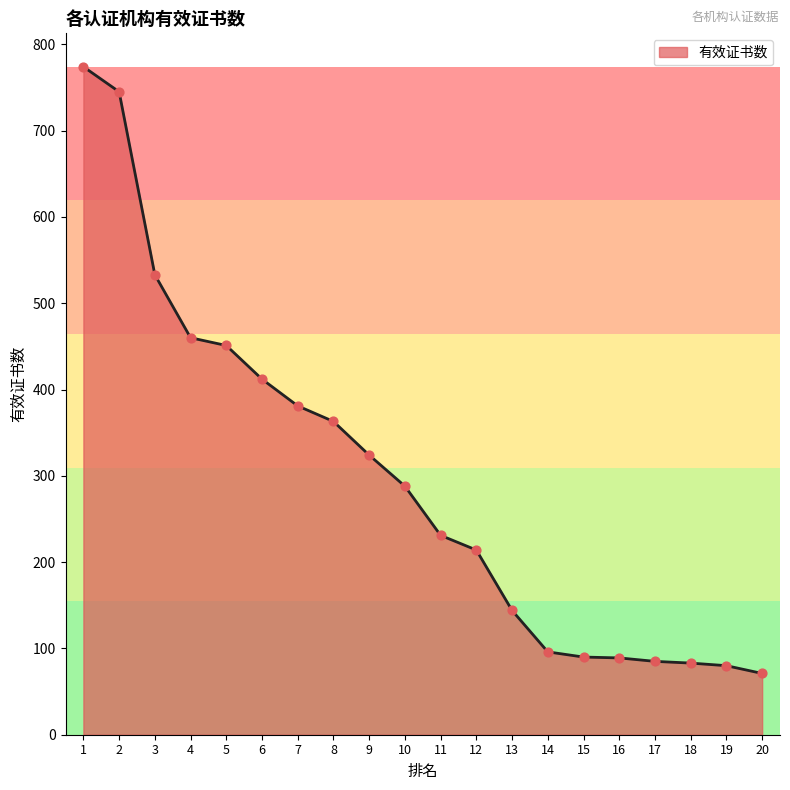

What is the change in value from 13 to 17?

-59